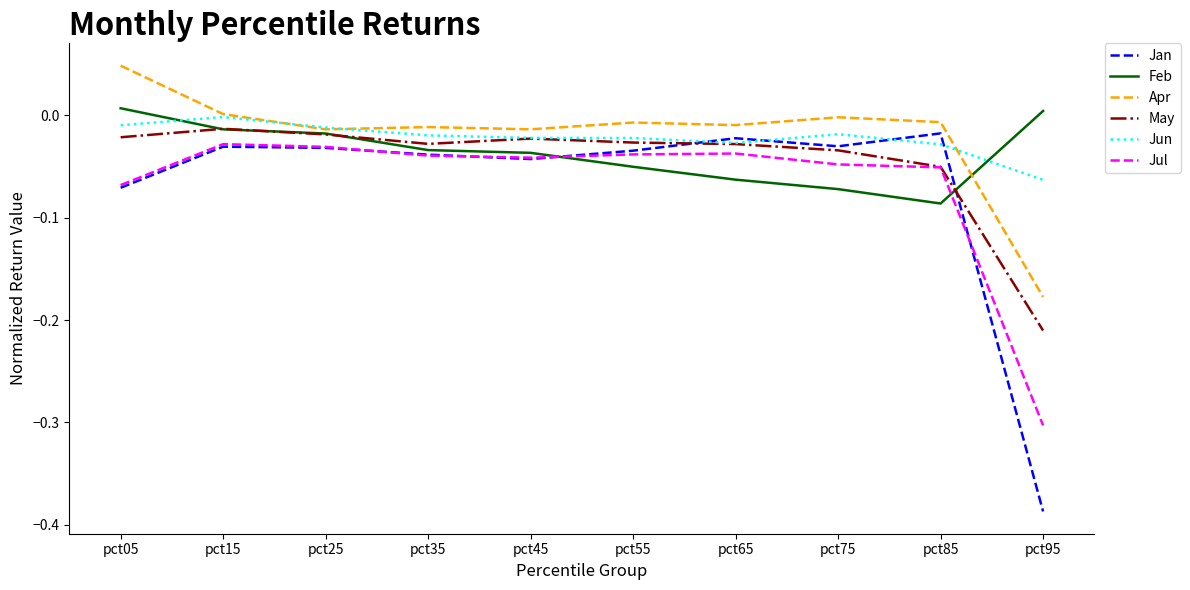

At which category does the chart reach its minimum across all series?

pct95